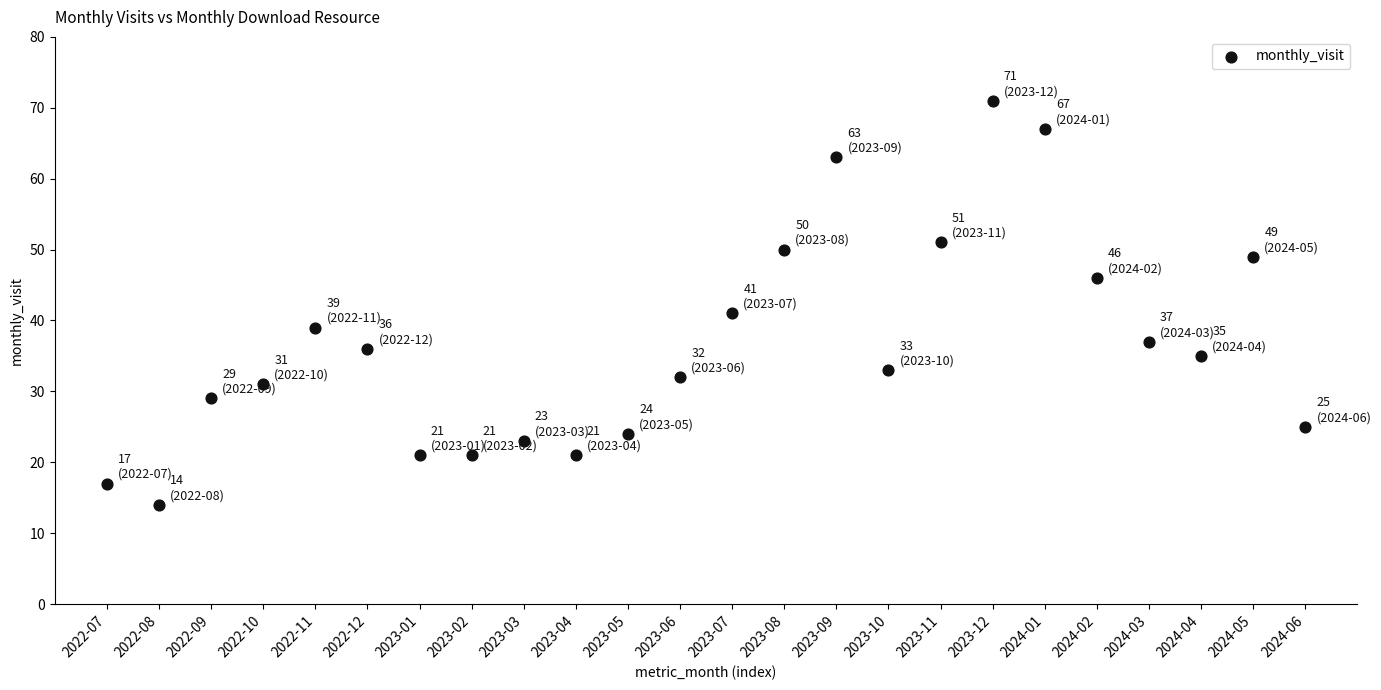

What is the range of Y values (max minus min)?

57